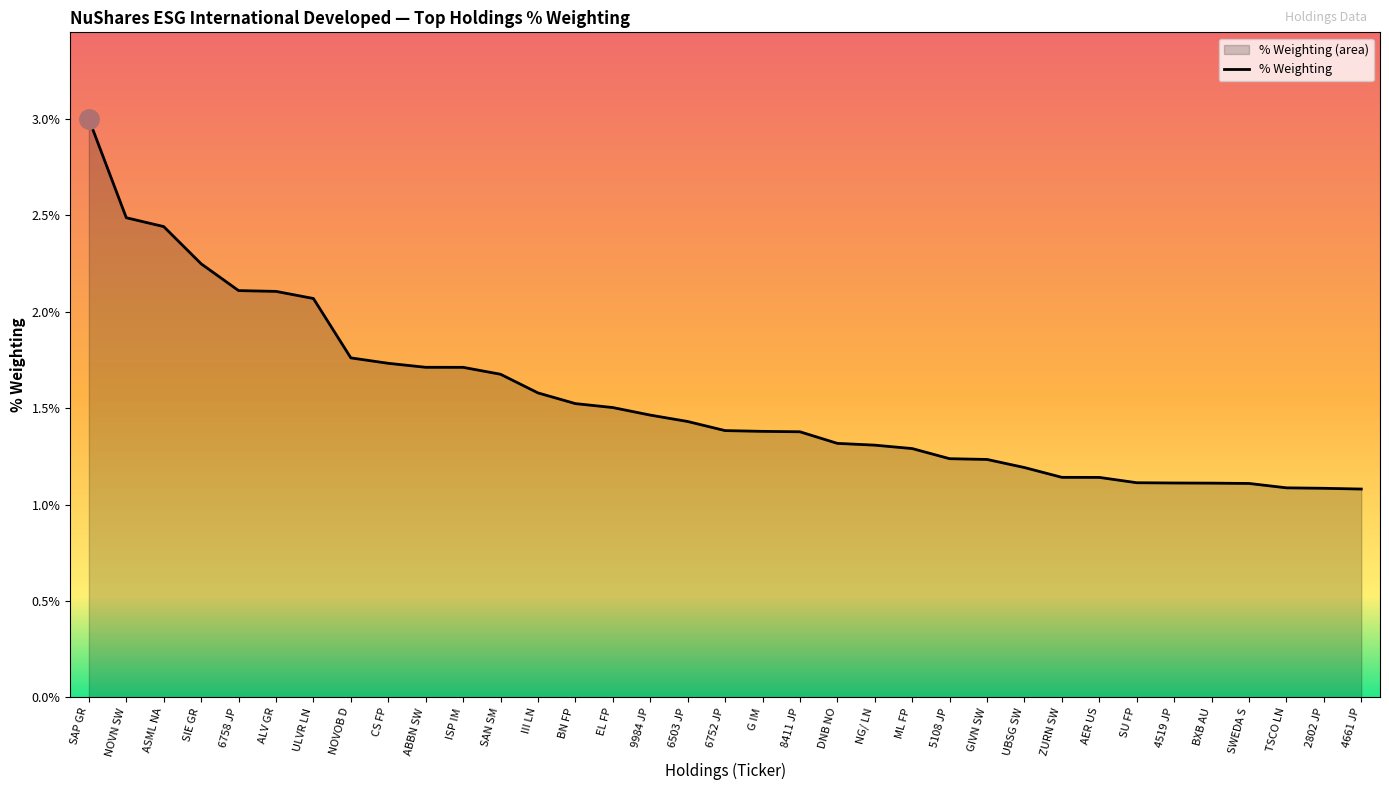

What is the smallest value displayed?

1.1